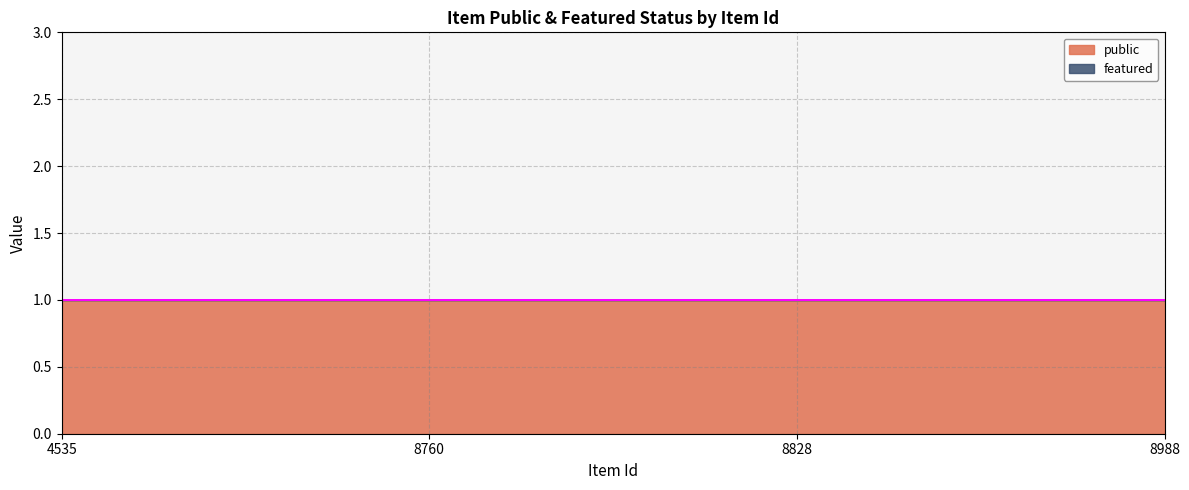

True or false: featured and public intersect in this chart.

False